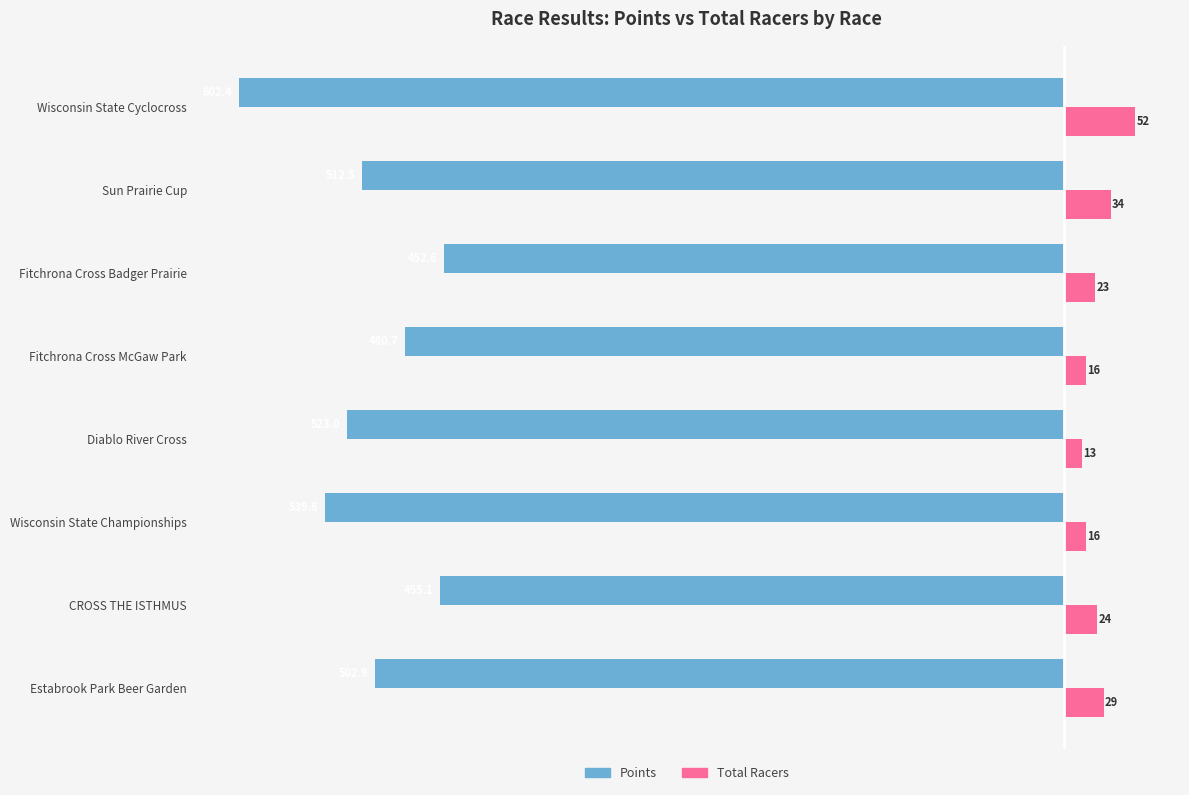

List the series in order of their overall mean, highest first.

Total Racers, Points